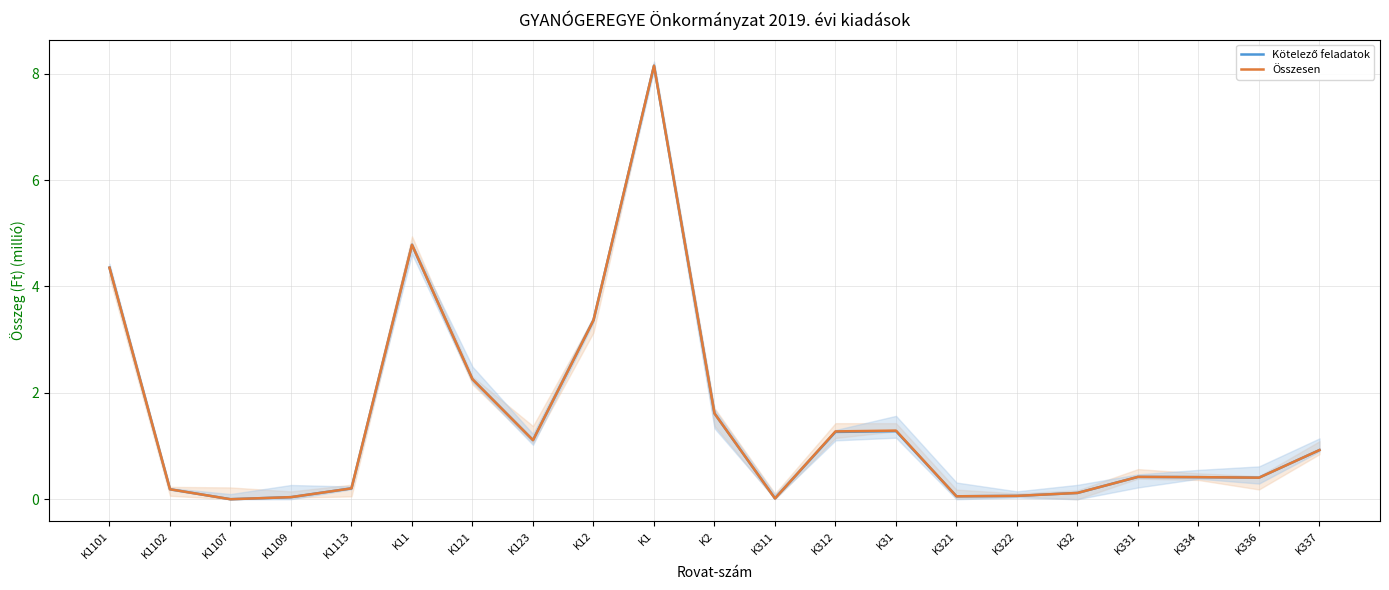

At which label is Összesen closest to 4?

K1101